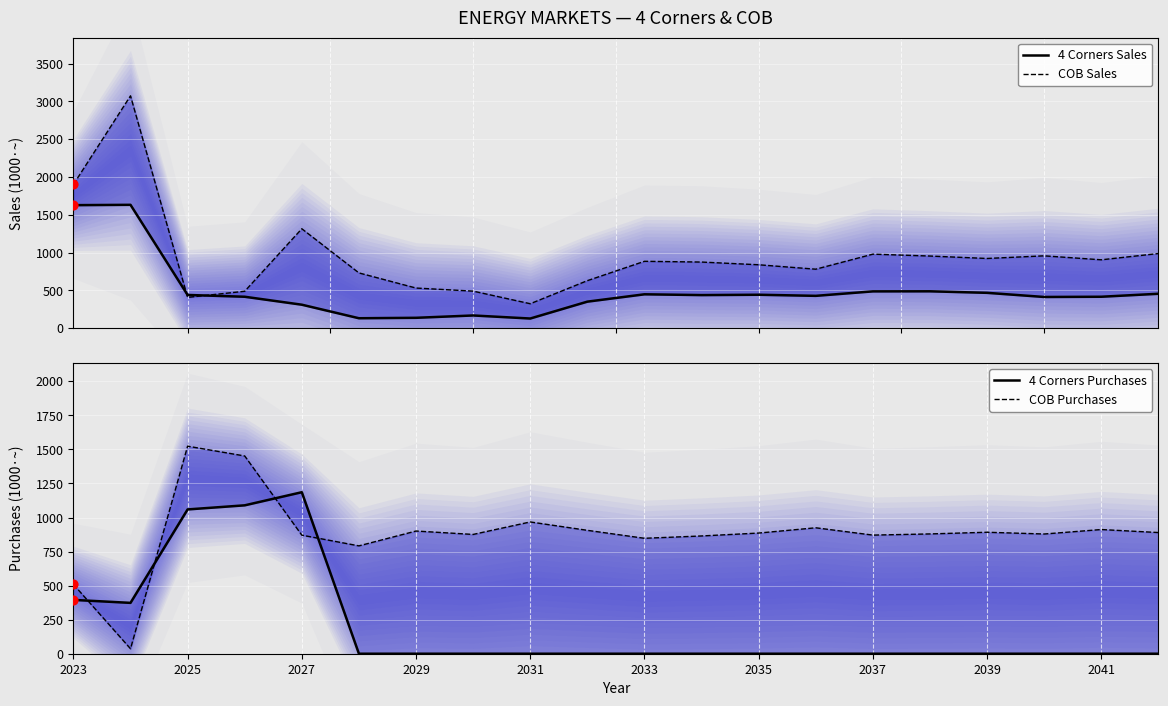

Which series has the widest spread of Y values?

COB Sales